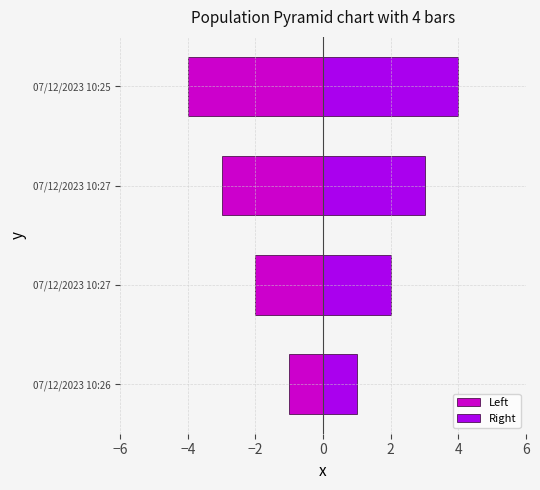

Which series has the largest range (max minus min)?

Left